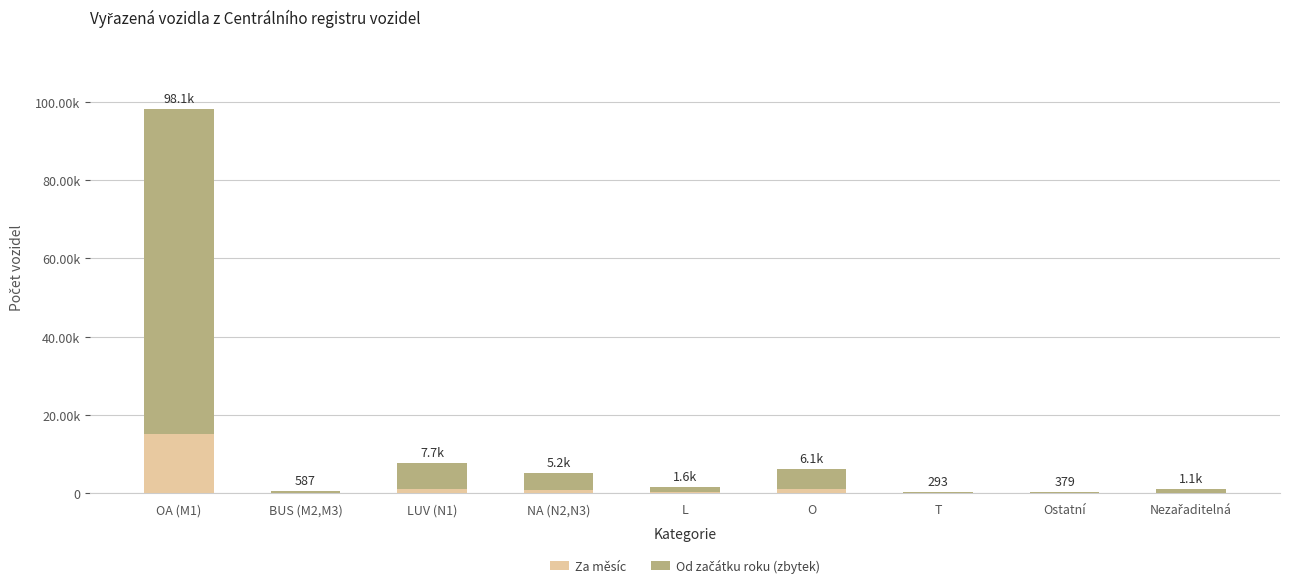

True or false: Za měsíc has a value of 775 at NA (N2,N3).

True